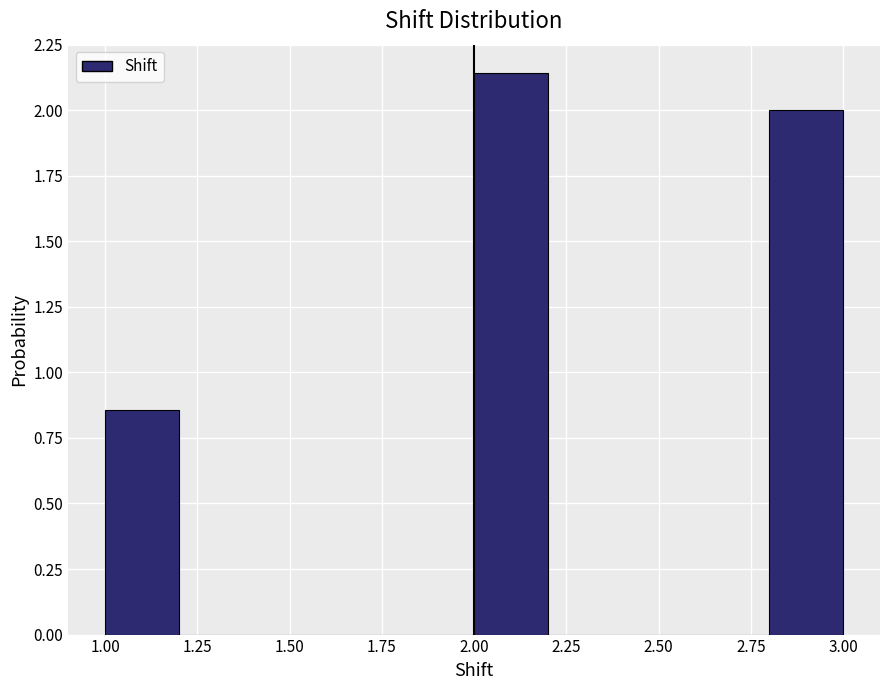

Reading left to right, transcribe this chart: for each bar, give the range it covers on the x-axis and its height. The values are not printed on the chart, so give them approximately, as read against the axis.

1.0 to 1.2: 0.85
1.2 to 1.4: 0
1.4 to 1.6: 0
1.6 to 1.8: 0
1.8 to 2.0: 0
2.0 to 2.2: 2.15
2.2 to 2.4: 0
2.4 to 2.6: 0
2.6 to 2.8: 0
2.8 to 3.0: 2.00